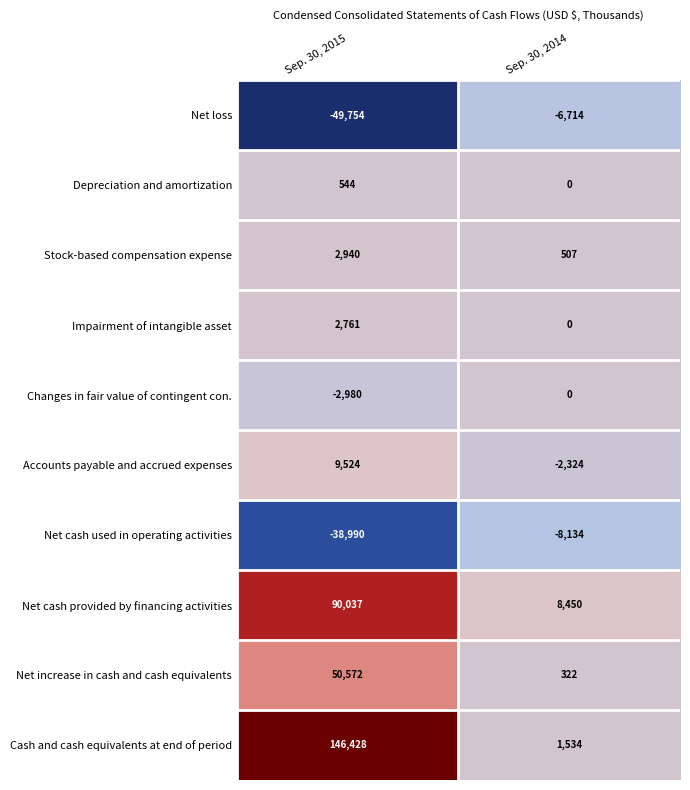

At how many categories does at least one series exceed 103368?

1